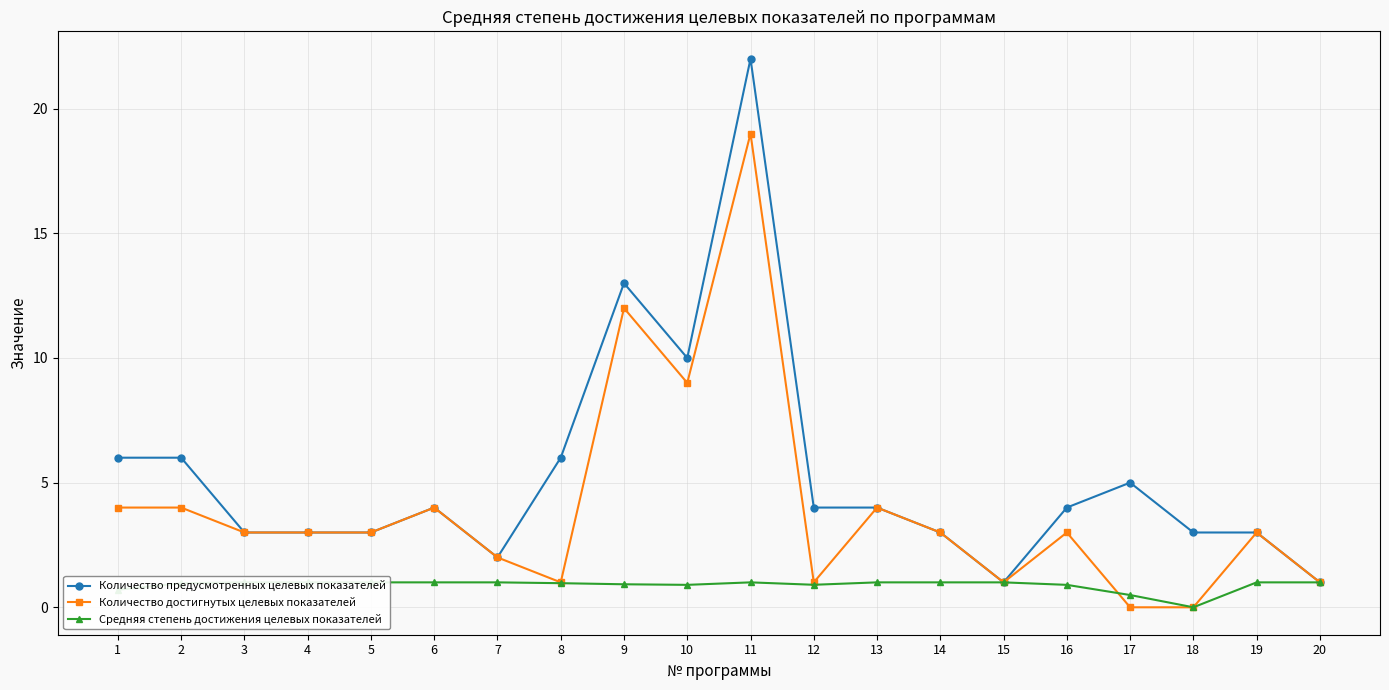

What is the difference between the second highest and minimum values in the Средняя степень достижения целевых показателей series?

1.0